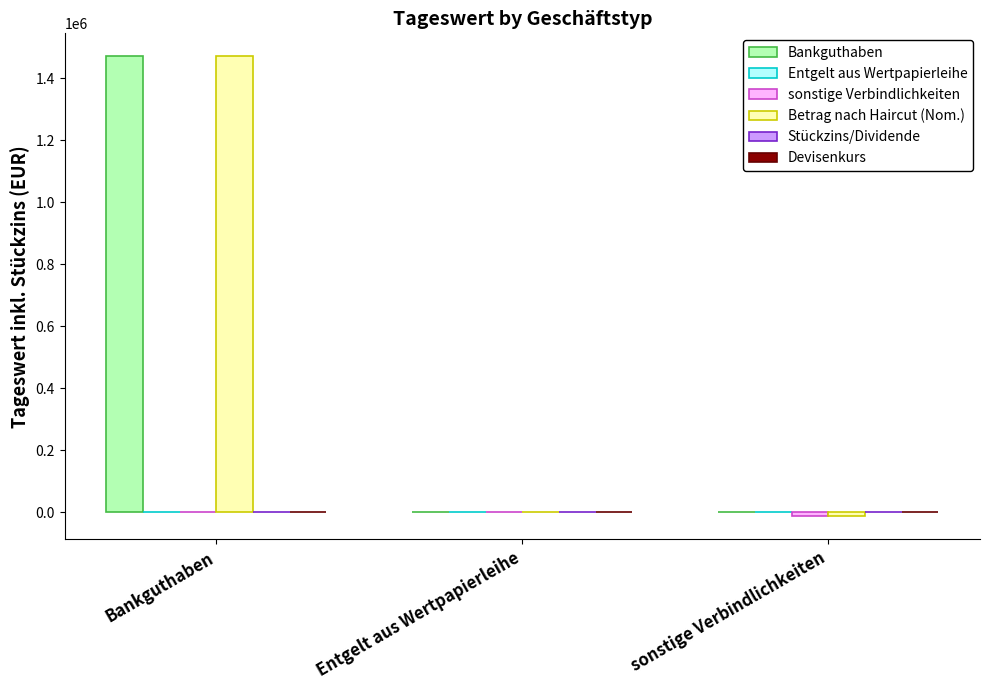

True or false: Betrag nach Haircut (Nom.) has a value of 2278949.0 at Bankguthaben.

False